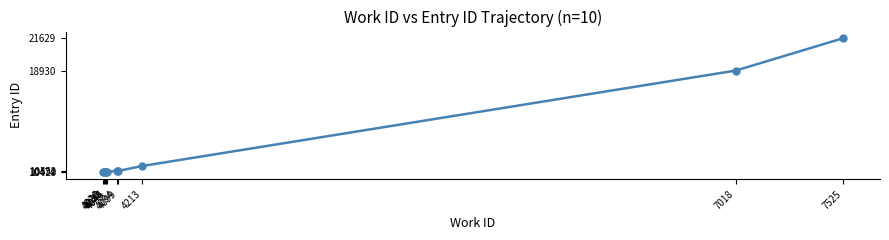

What is the smallest value displayed?

10429